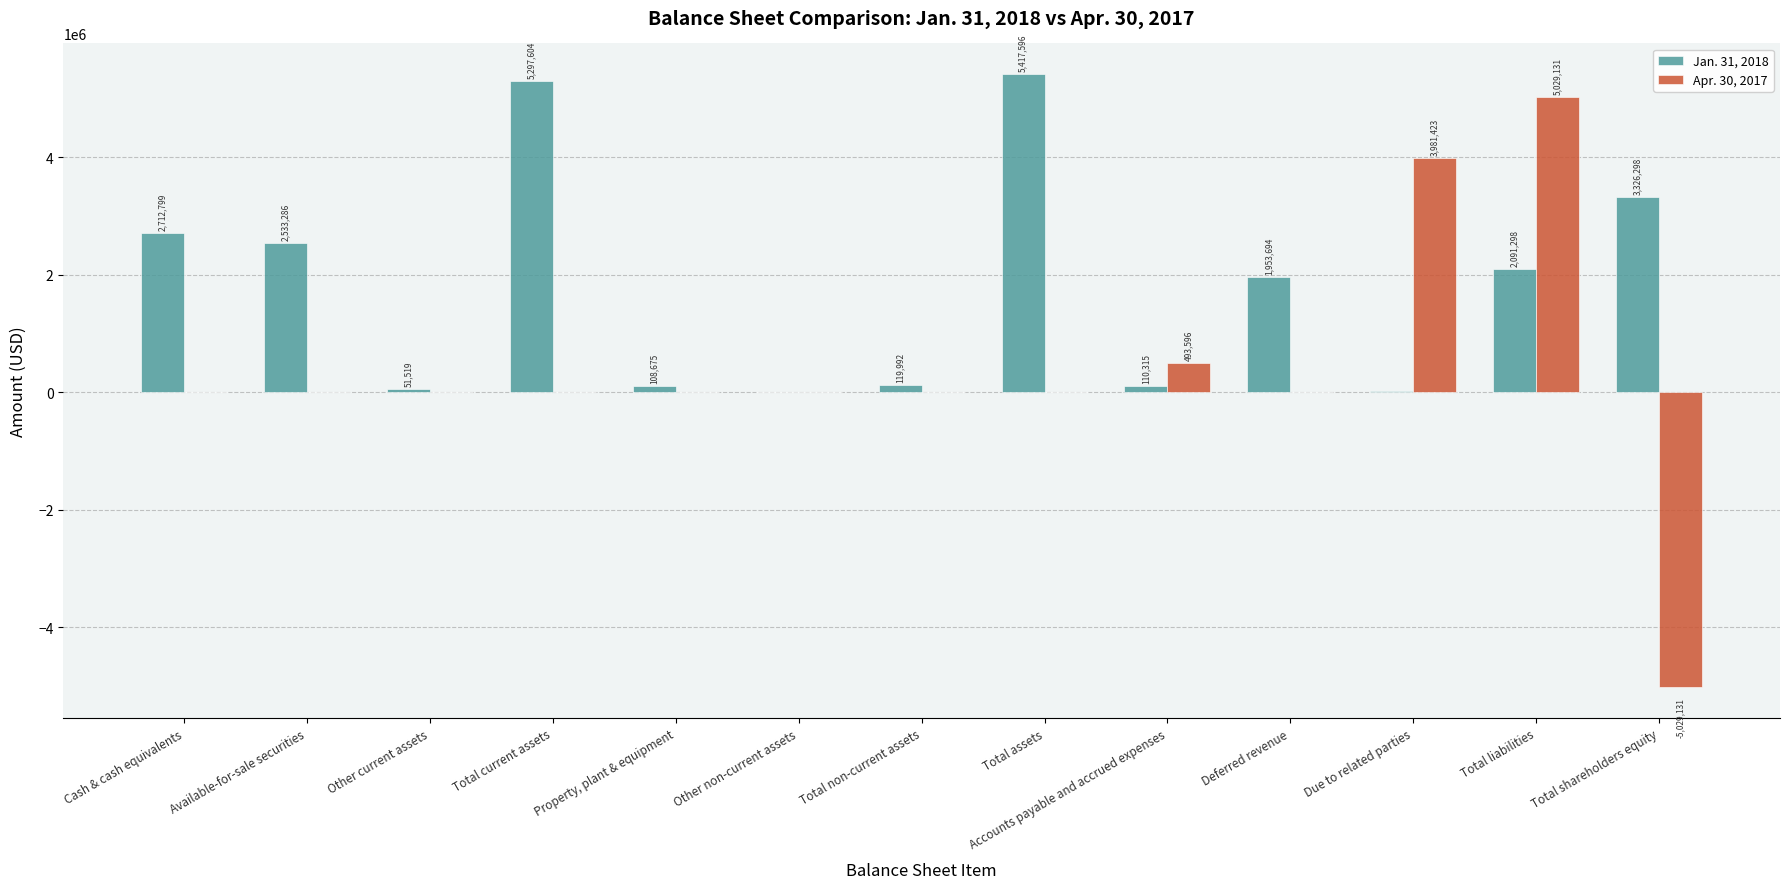

How many series are shown in this chart?

2